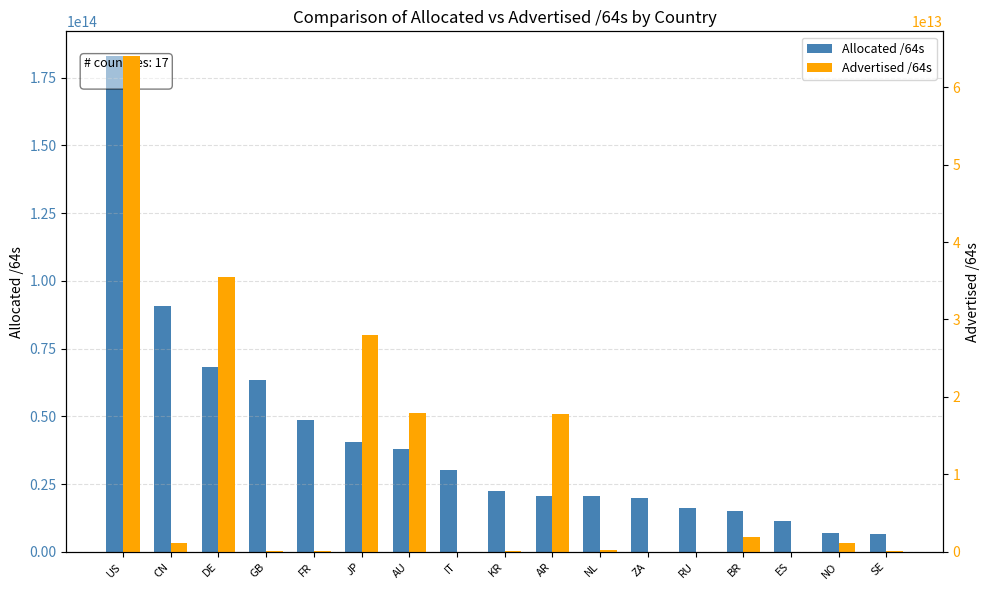

List the series in order of their peak value, highest first.

Allocated /64s, Advertised /64s